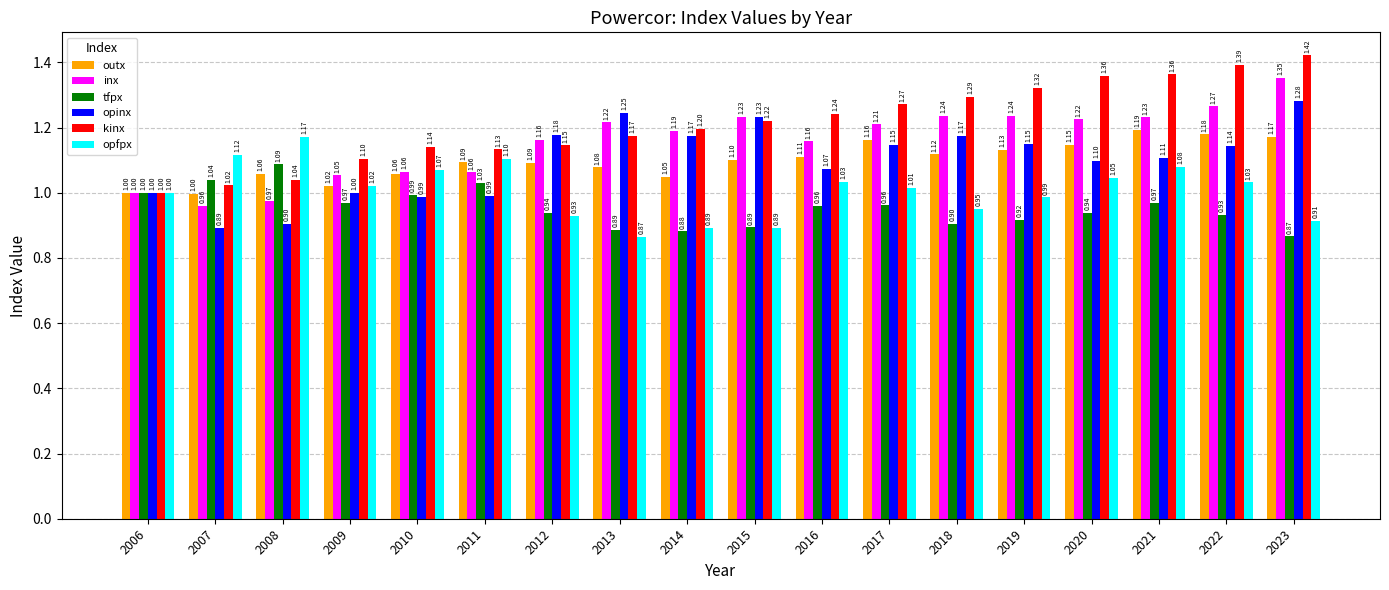

Which series has the largest total across all categories?

kinx